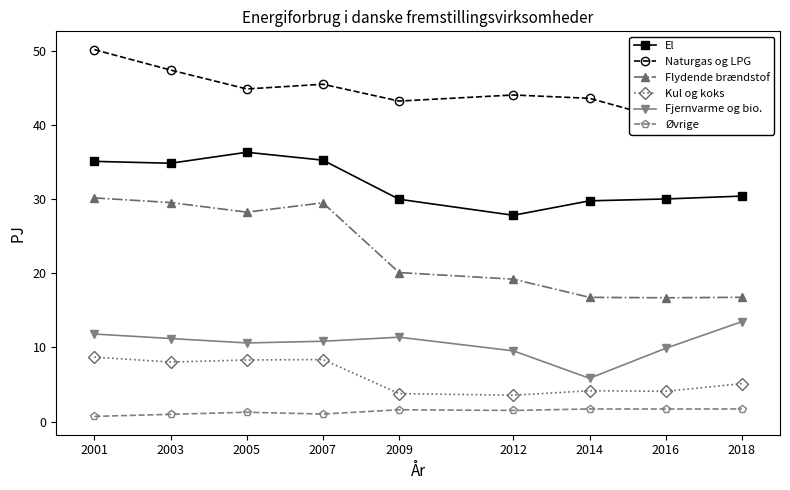

What are all the series names shown in the legend?

El, Naturgas og LPG, Flydende brændstof, Kul og koks, Fjernvarme og bio., Øvrige